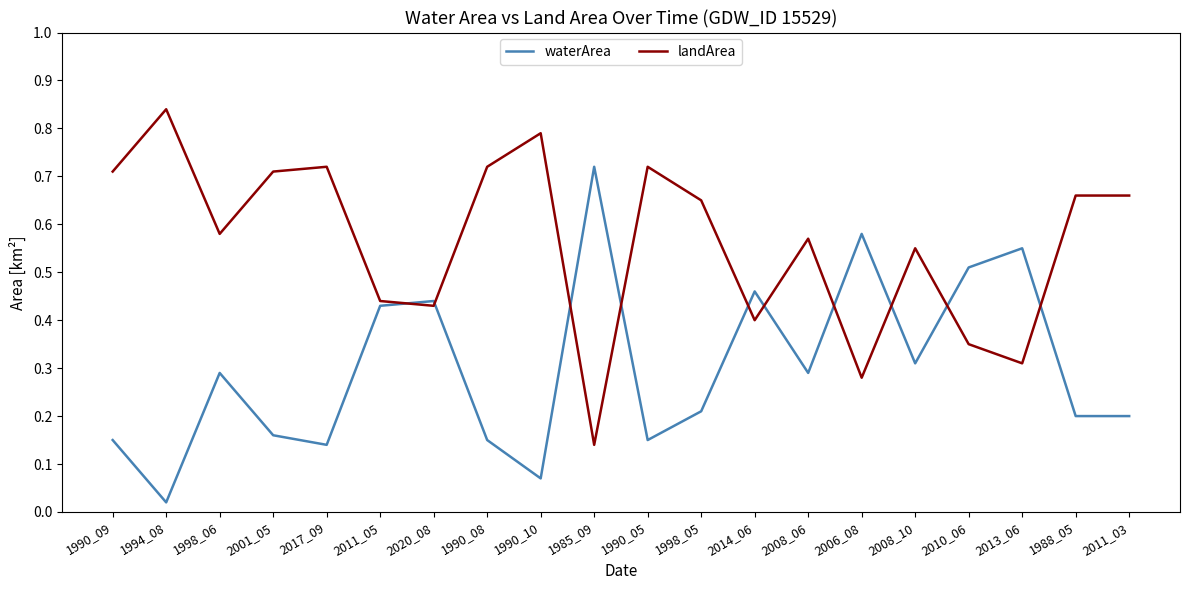

The value of landArea at 2008_06 is 0.3. True or false?

False